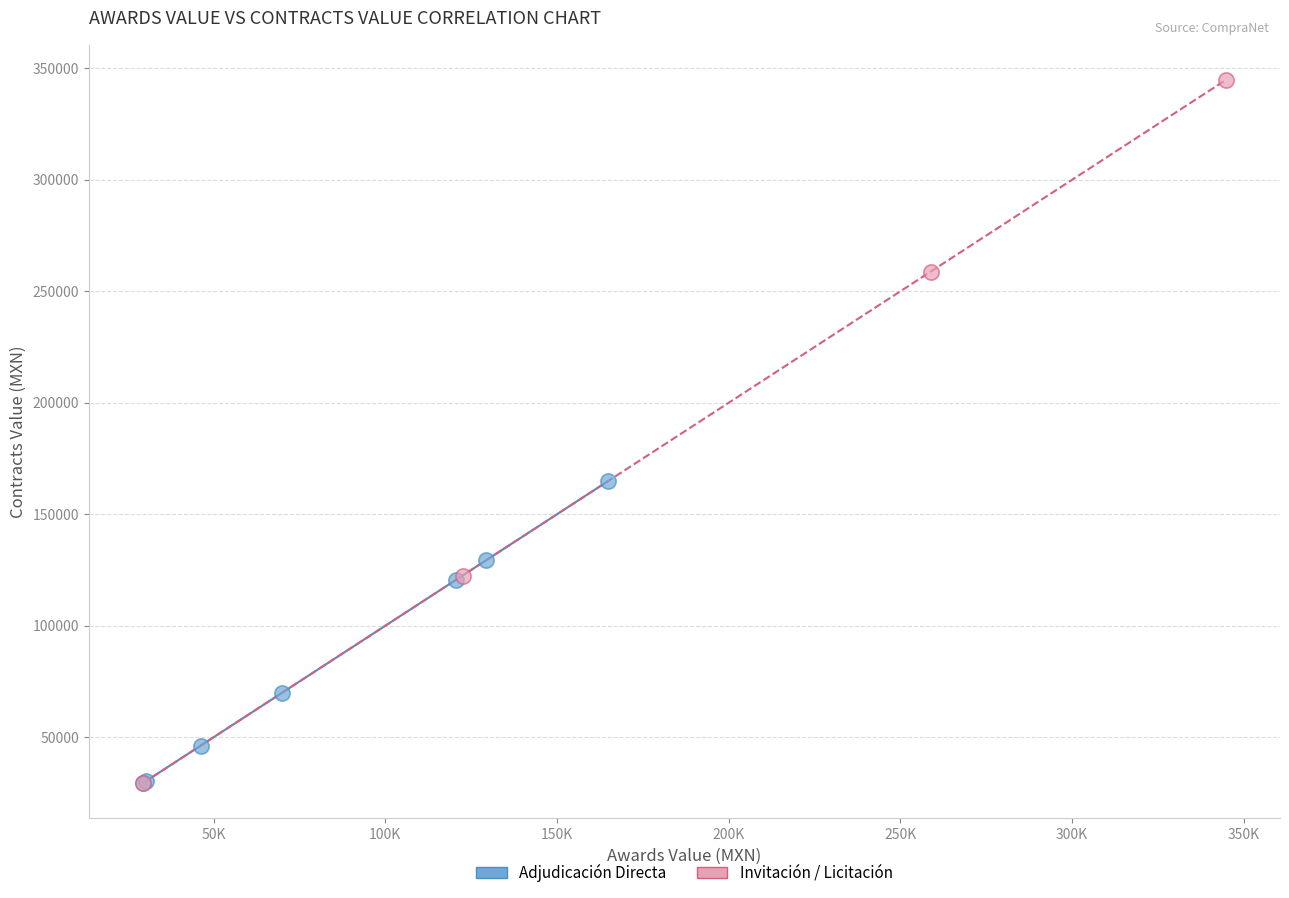

What are all the series names shown in the legend?

Adjudicación Directa, Invitación / Licitación